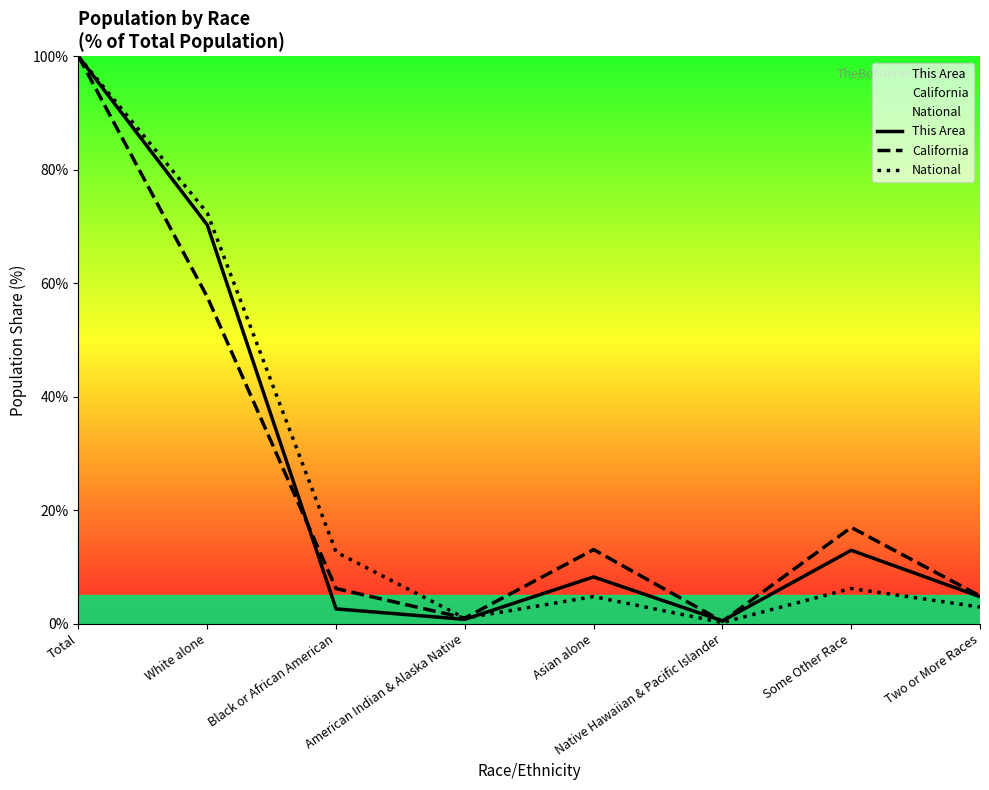

What is the difference between the National values at White alone and Native Hawaiian & Pacific Islander?

72.2